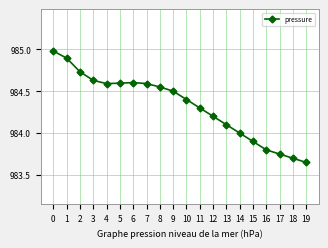

What is the value of the 13th point from the left?

984.2